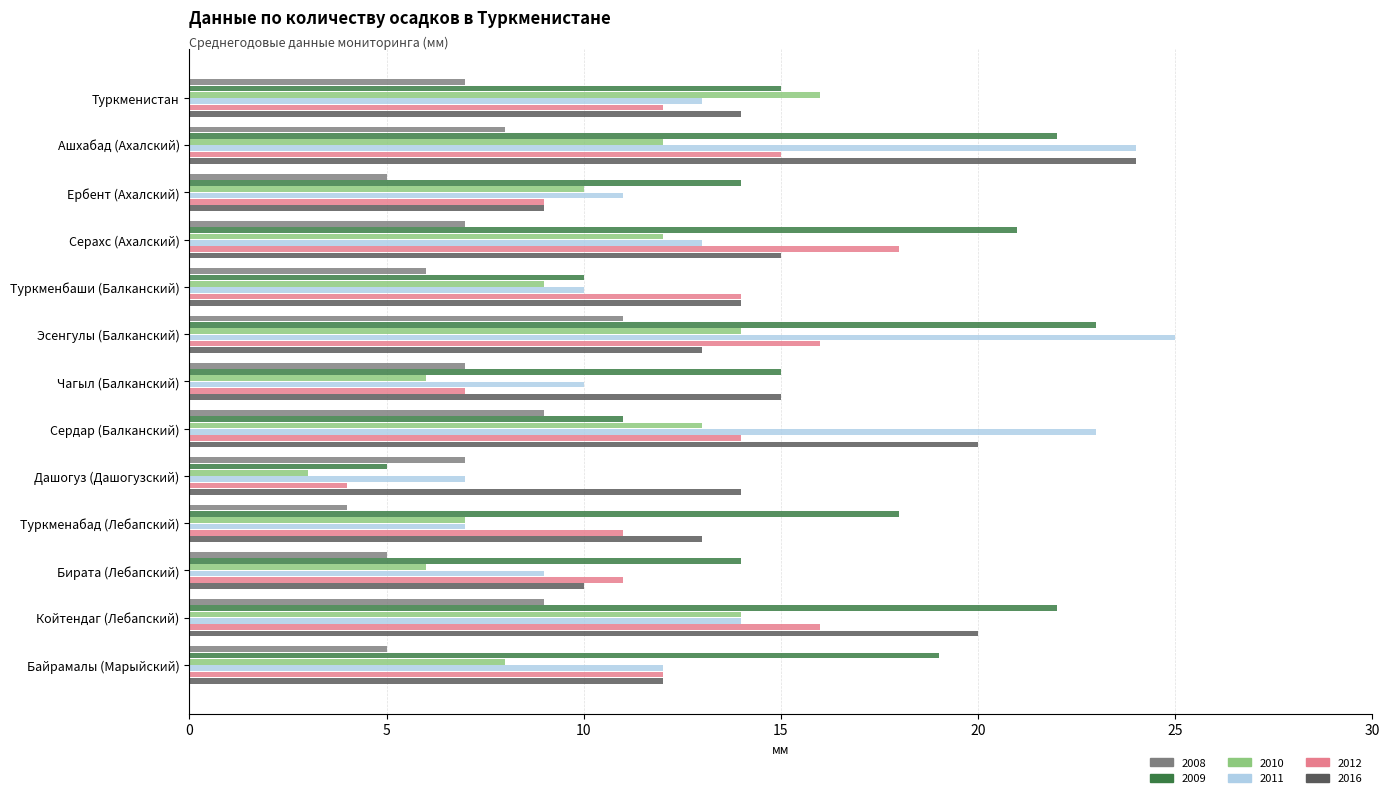

At which label does 2010 reach its peak?

Туркменистан